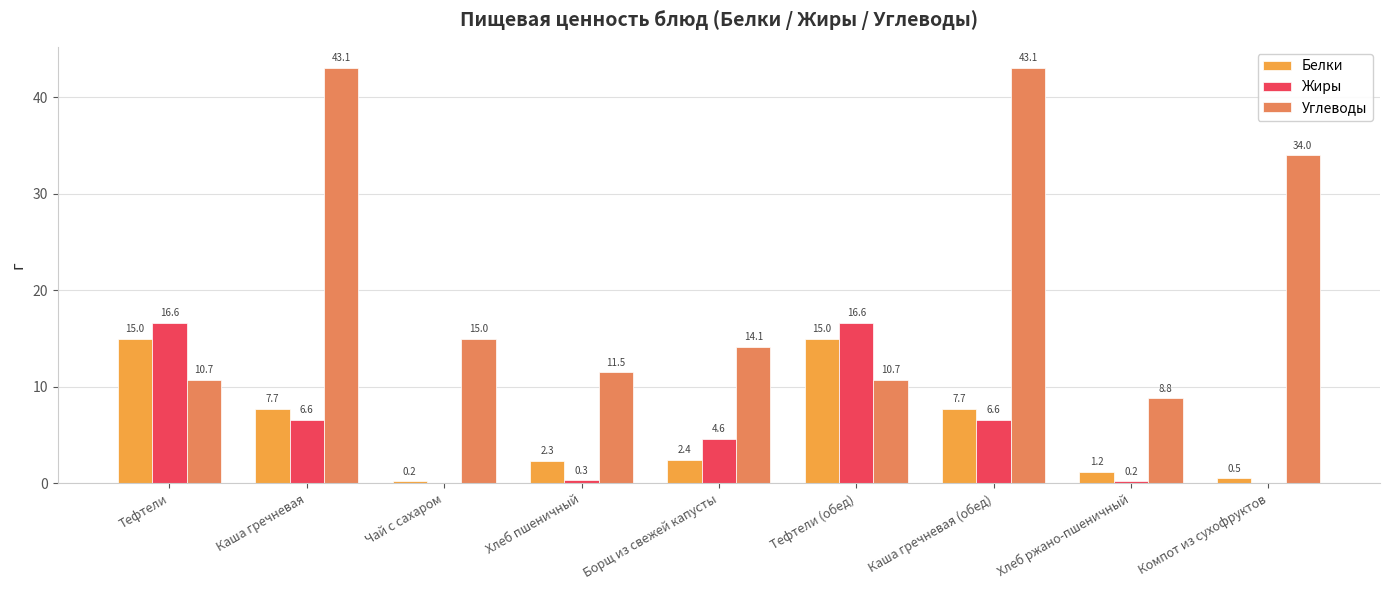

How many values in the Белки series exceed 2?

6